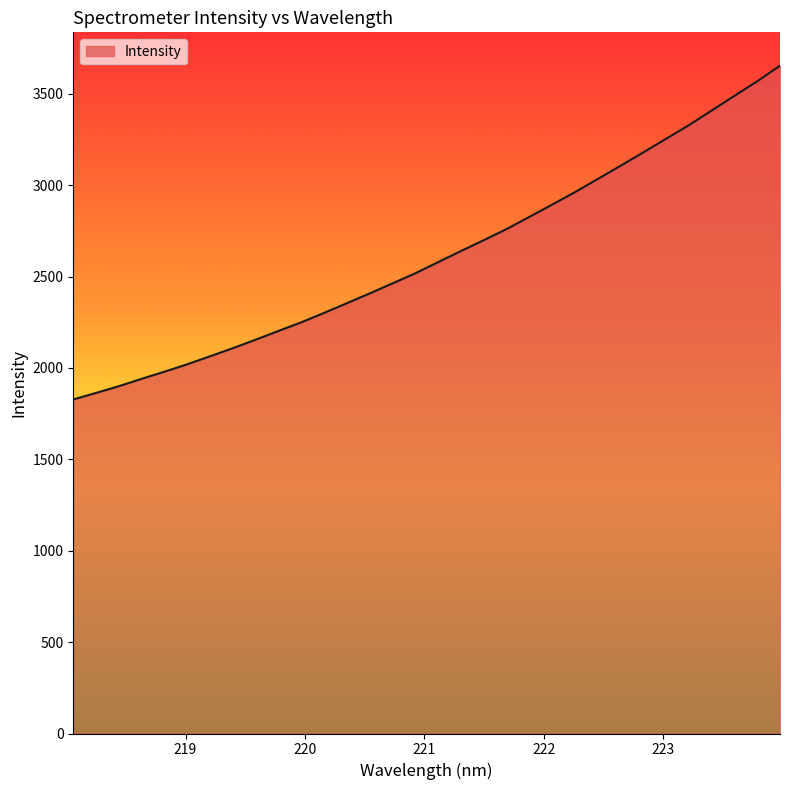

What is the greatest value displayed?

3653.8